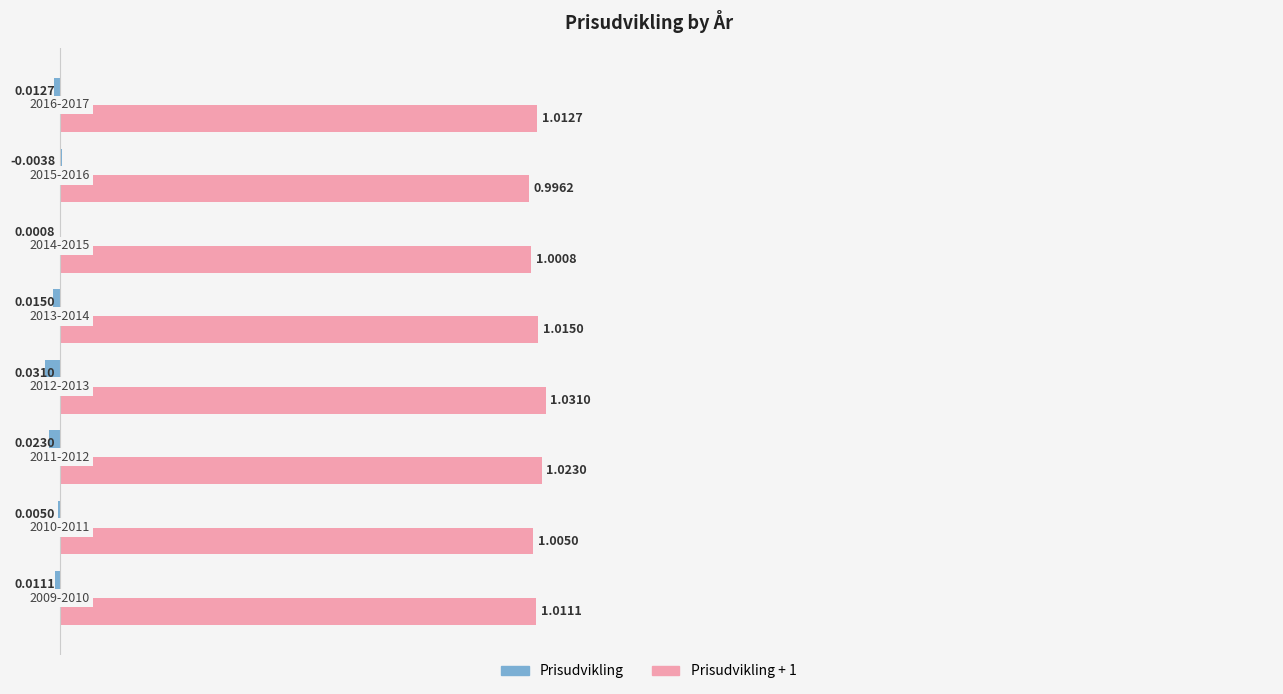

What are all the series names shown in the legend?

Prisudvikling, Prisudvikling + 1